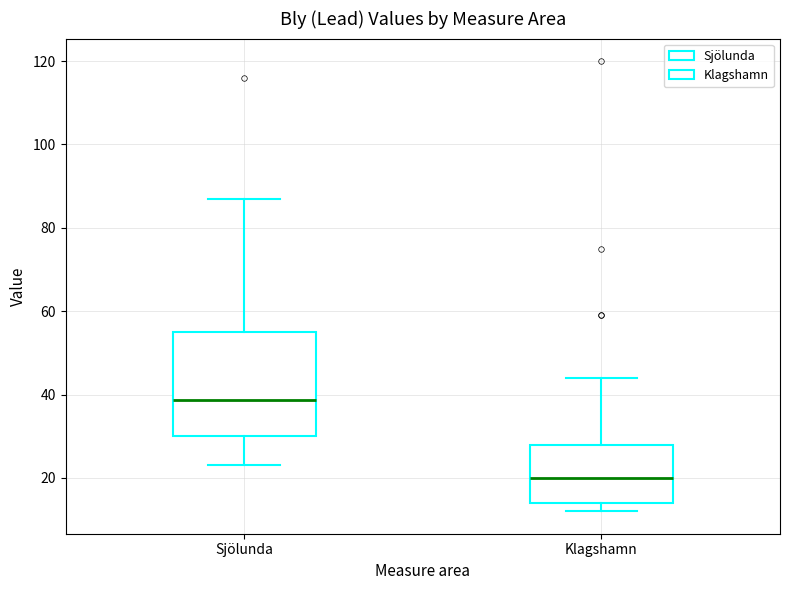

Where does the upper whisker of the box for Sjölunda end on the y-axis? The values are not printed on the chart, so give them approximately, as read against the axis.

88